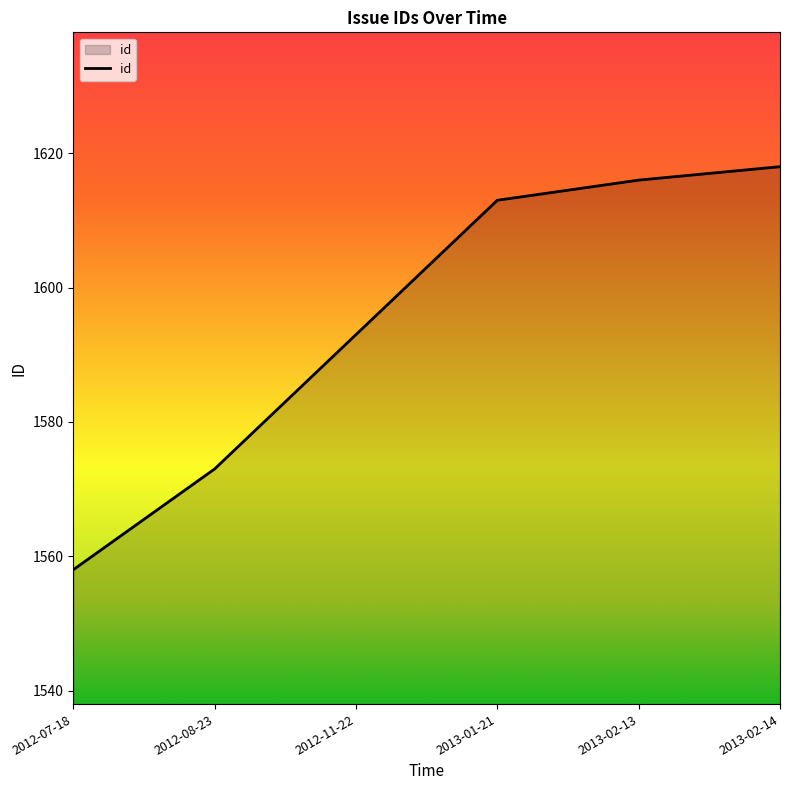

How many lines are shown in the chart?

1